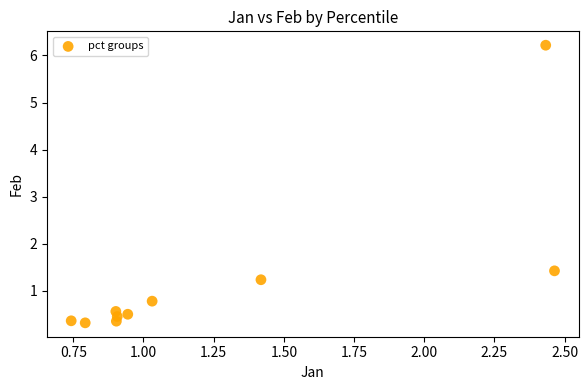

What is the average Y value?

1.2